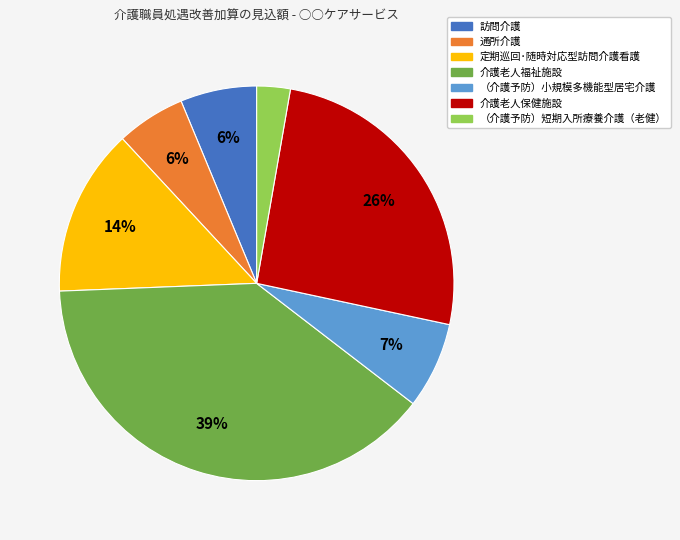

What is the smallest slice in the pie chart?

（介護予防）短期入所療養介護（老健）